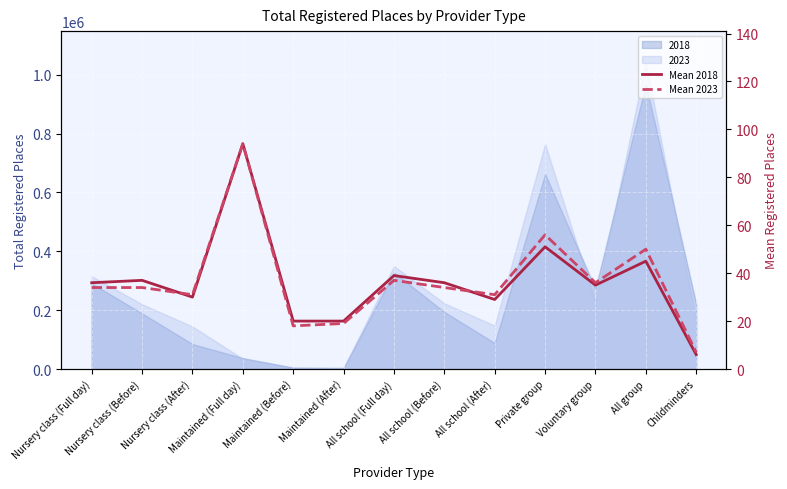

What is the label of the 7th point from the right?

All school (Full day)